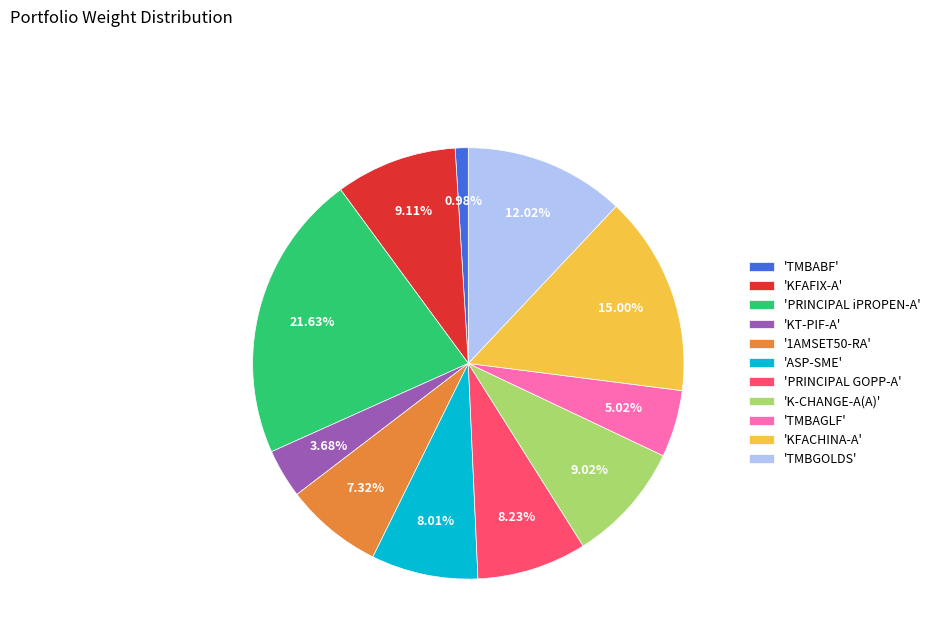

Do 'PRINCIPAL GOPP-A' and 'KT-PIF-A' together represent more than half of the pie?

No